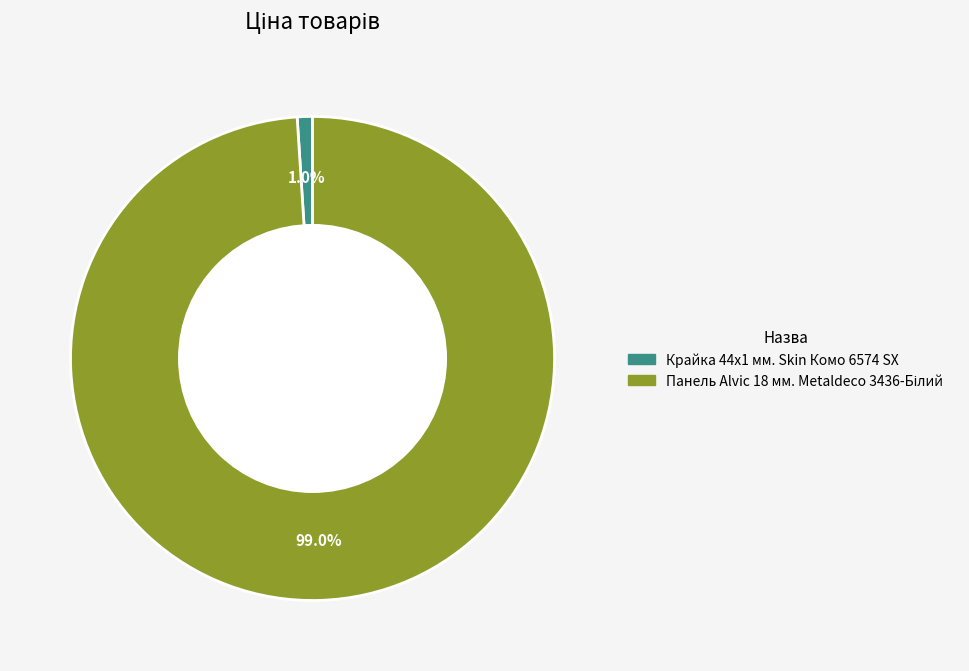

Does Крайка 44x1 мм. Skin Комо 6574 SX represent more than half of the total?

No